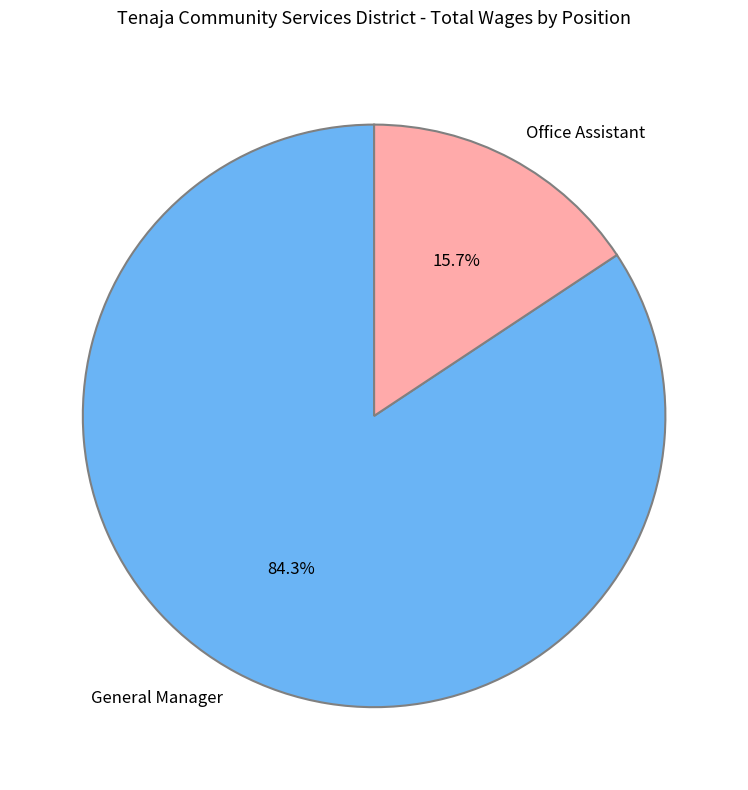

What percentage is NOT represented by Office Assistant?

84.3%